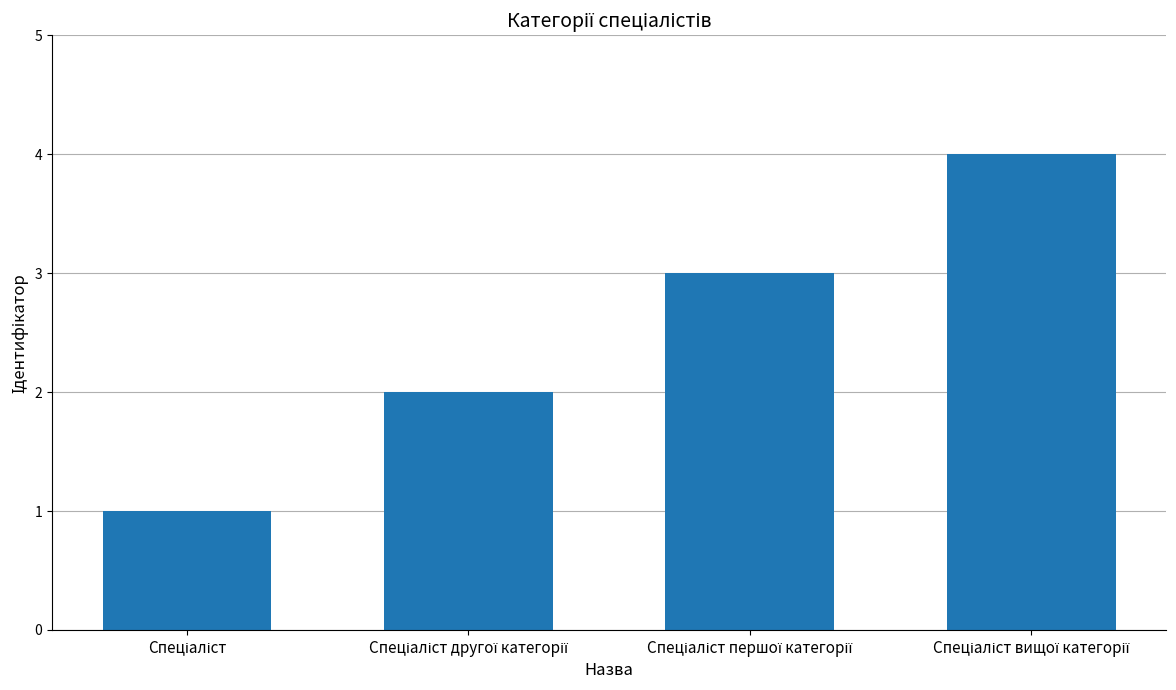

Count the number of categories in the chart.

4